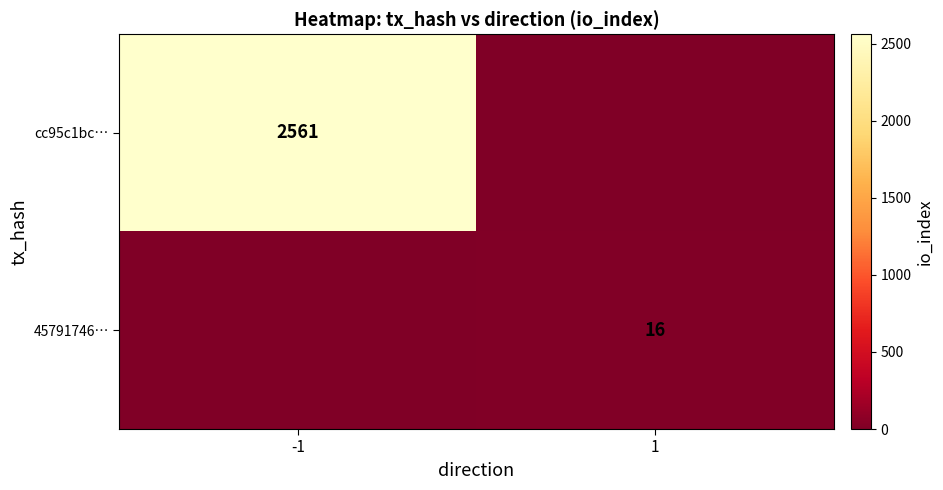

The cc95c1bc… series shows 1218 at -1. True or false?

False